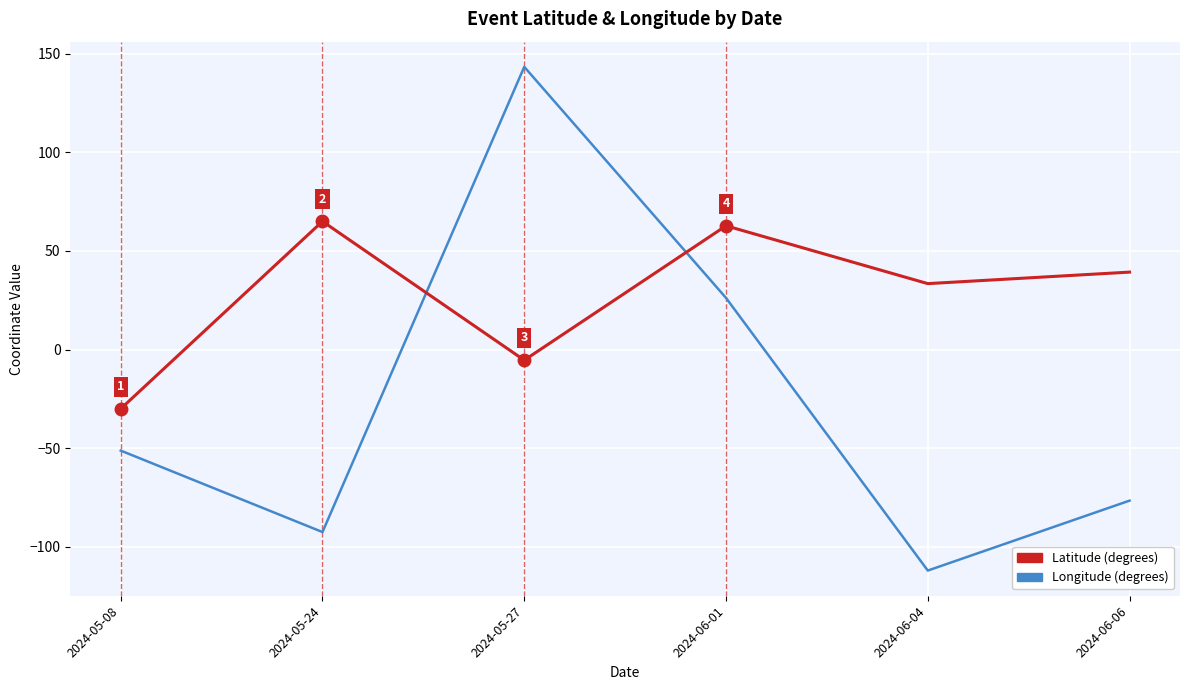

At which category does the chart reach its minimum across all series?

2024-06-04